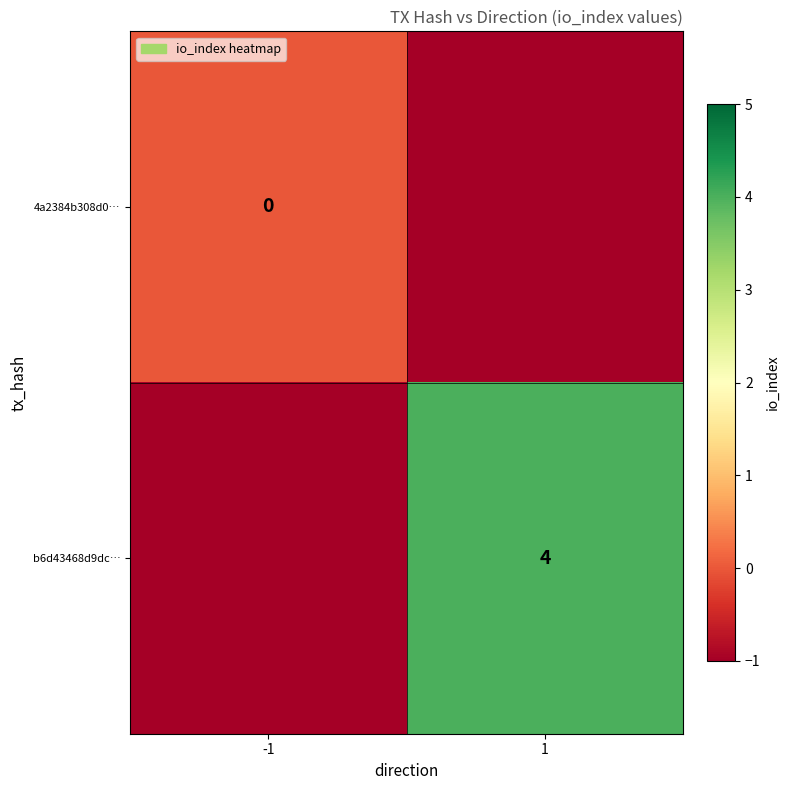

The 4a2384b308d0… series shows 0 at -1. True or false?

True